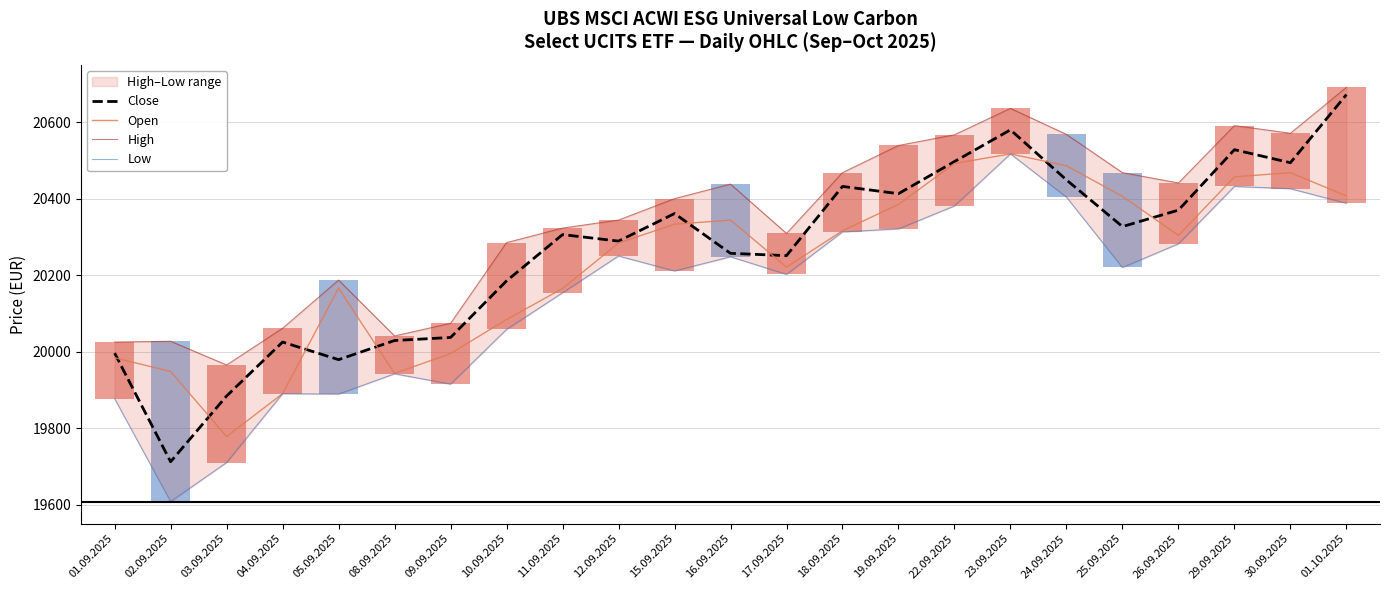

What is the label of the 6th point from the right?

24.09.2025